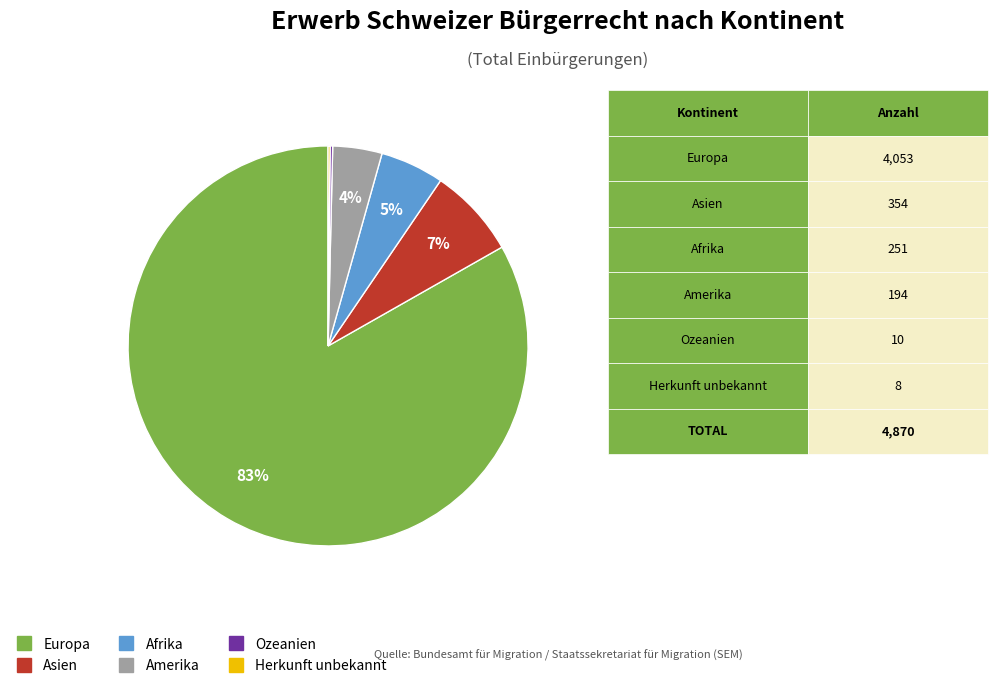

True or false: Asien accounts for 7% of the total.

True